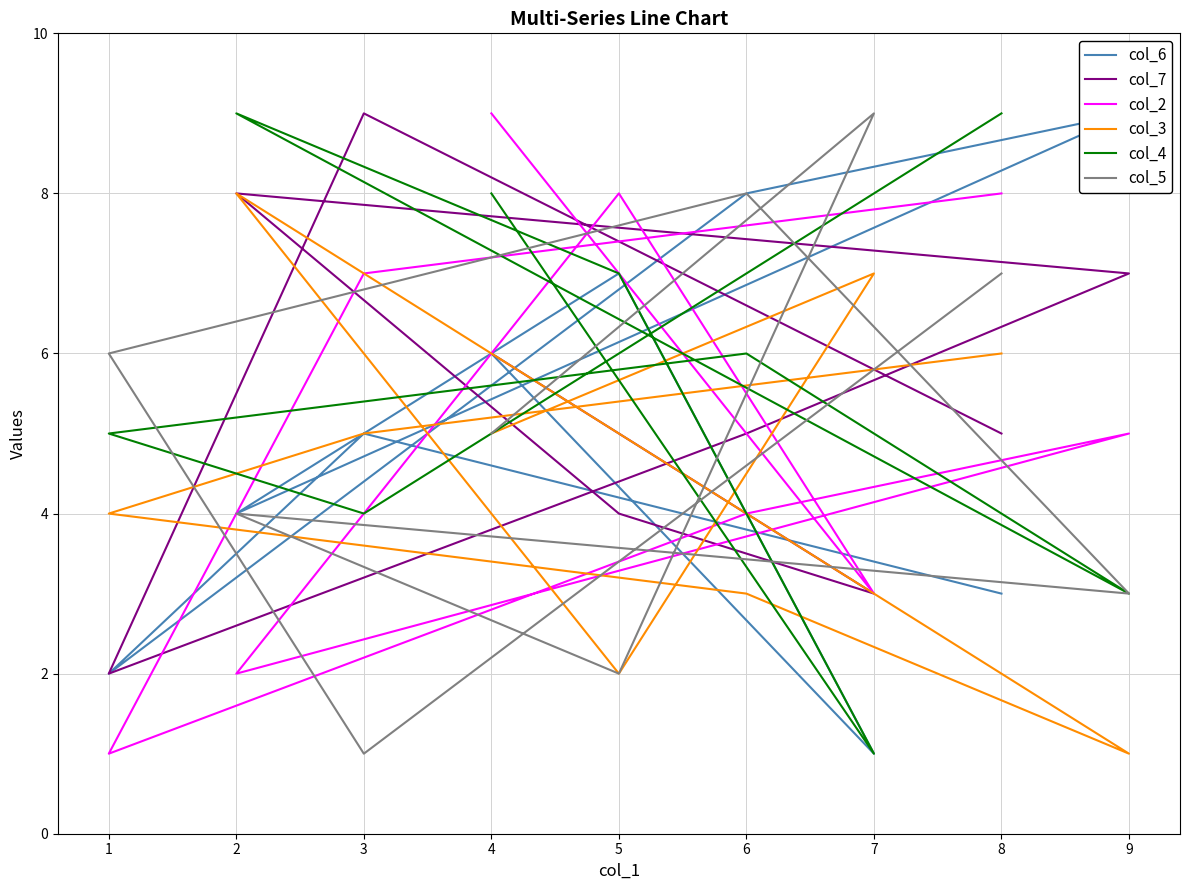

Which series ends up on top after the final intersection of col_7 and col_2?

col_2